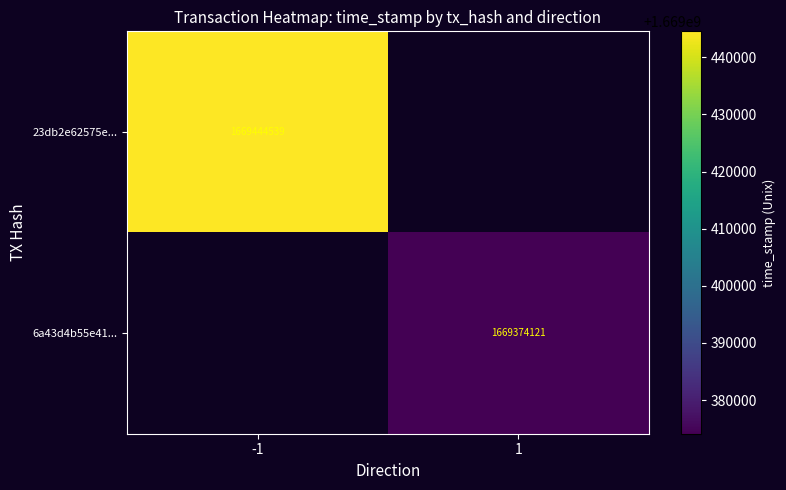

Which has a higher value, 1 or -1?

-1